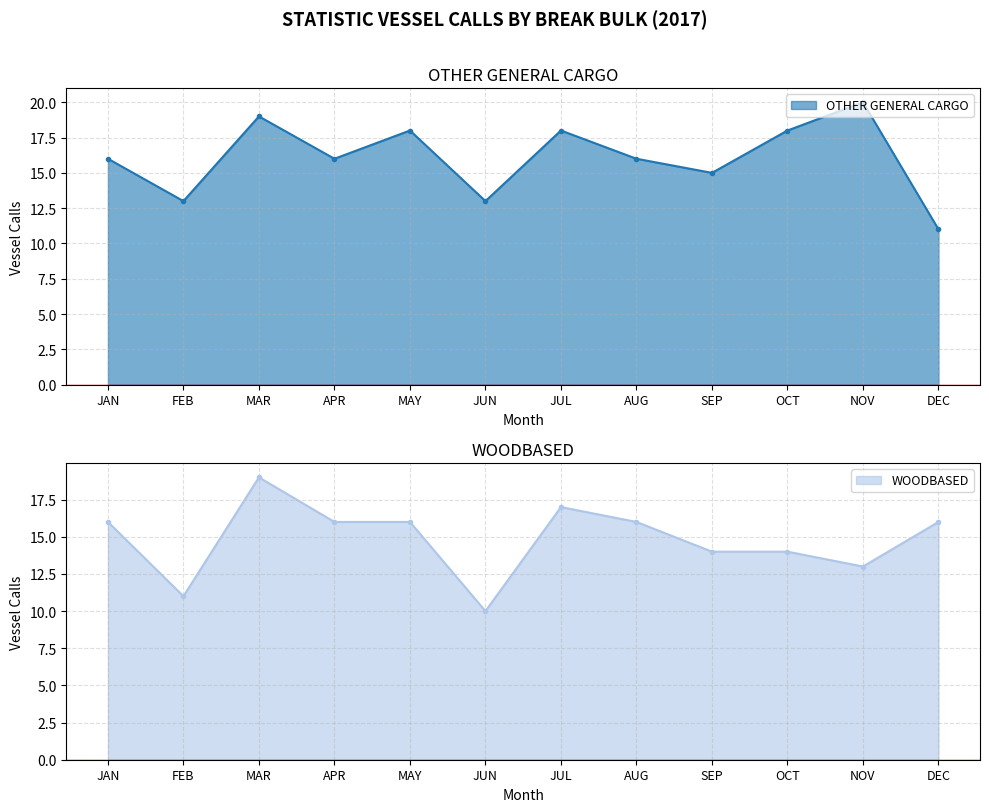

Count the WOODBASED values in the range 14 to 16.

7